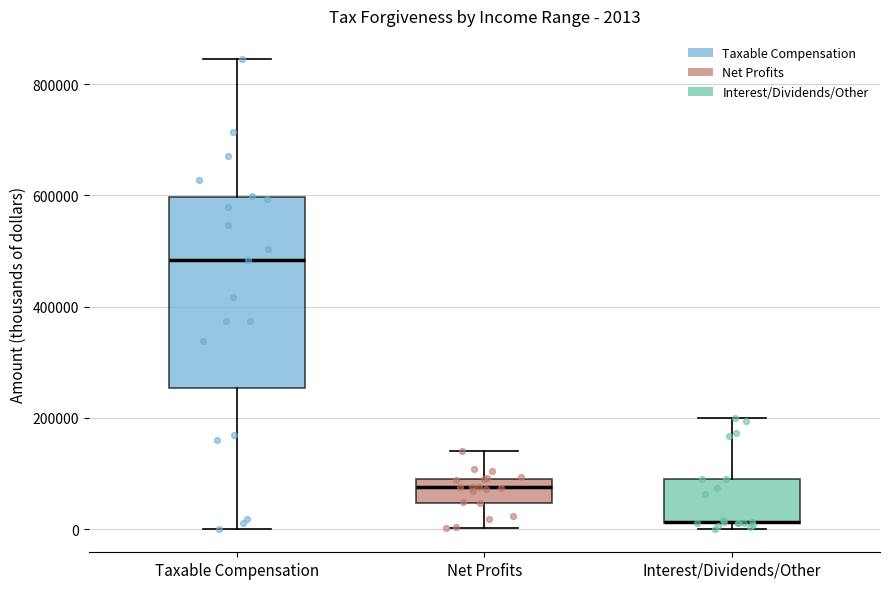

Which box is the tallest, from its lower edge to its upper edge?

Taxable Compensation